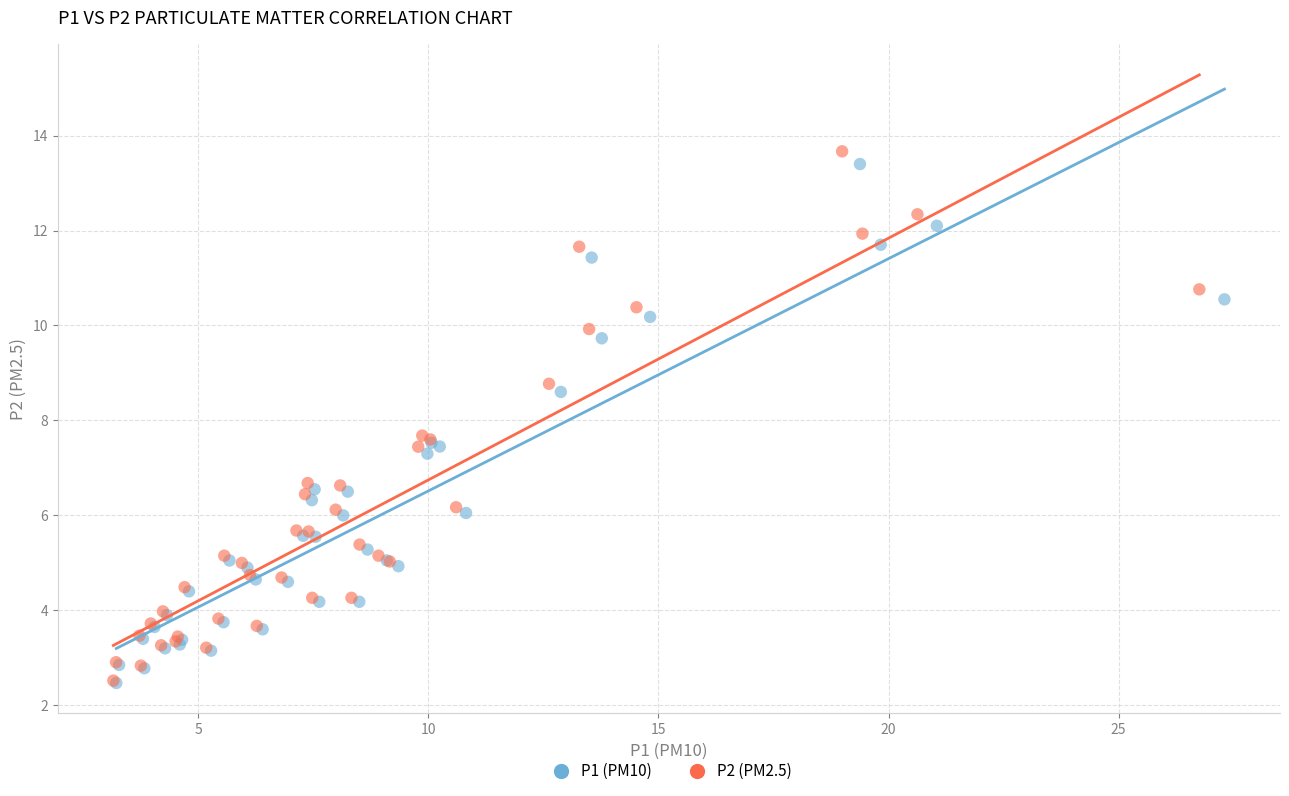

Which series has the widest spread of Y values?

P2 (PM2.5)